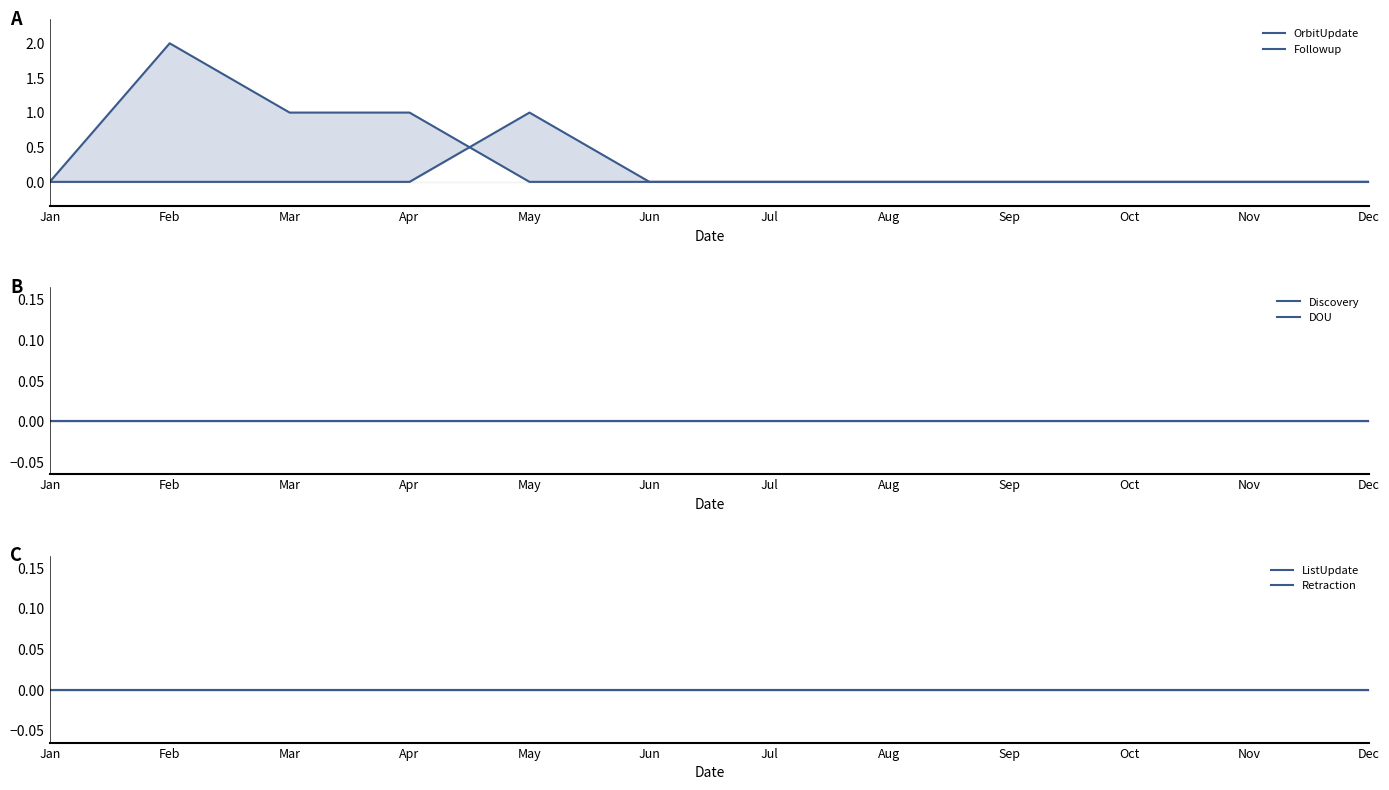

Does the chart have visible grid lines?

No